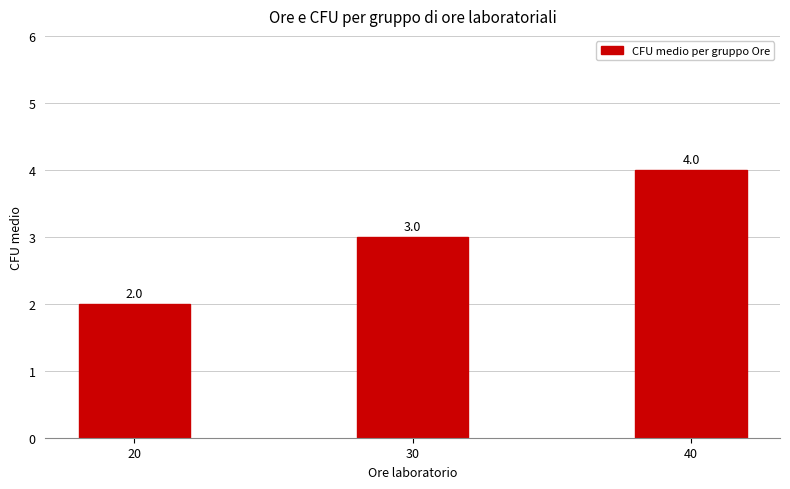

Reading left to right, what are all the values shown in this chart?

20=2	30=3	40=4